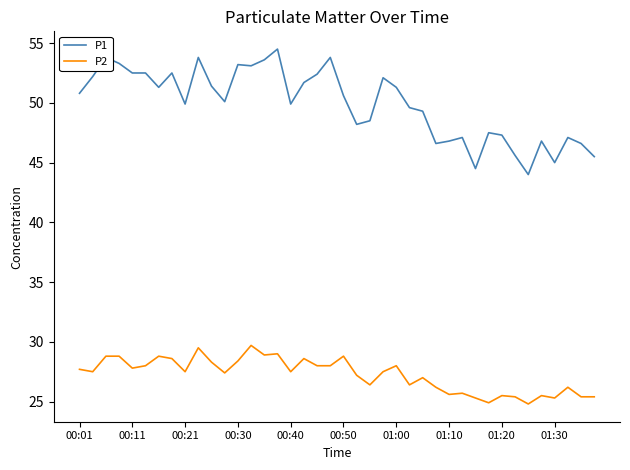

Count the number of categories in the chart.

40